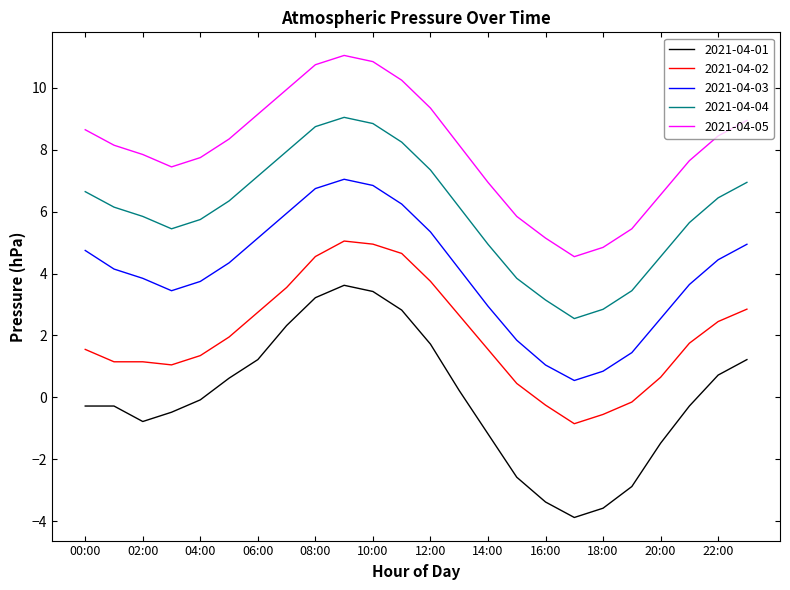

Which series has the largest range (max minus min)?

2021-04-01